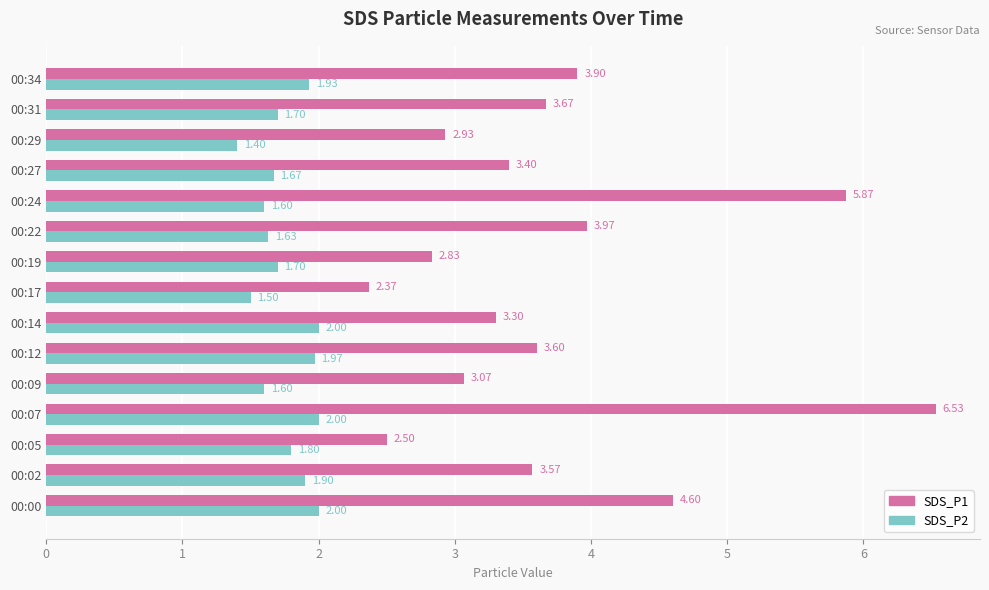

Which series has the largest range (max minus min)?

SDS_P1